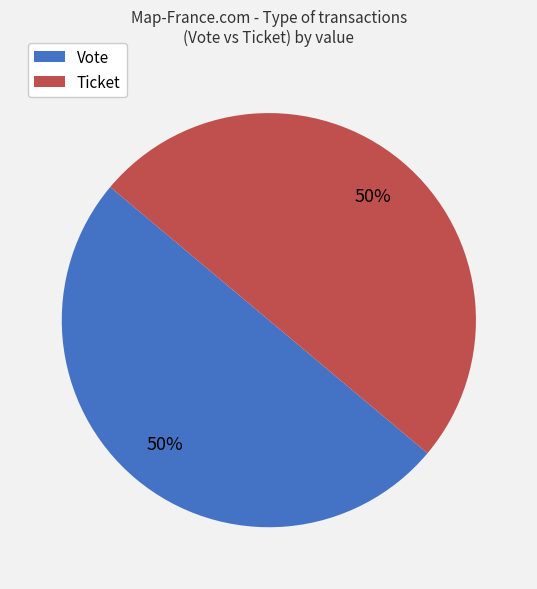

To the nearest percent, what is the difference between the largest and smallest slice percentages?

0%